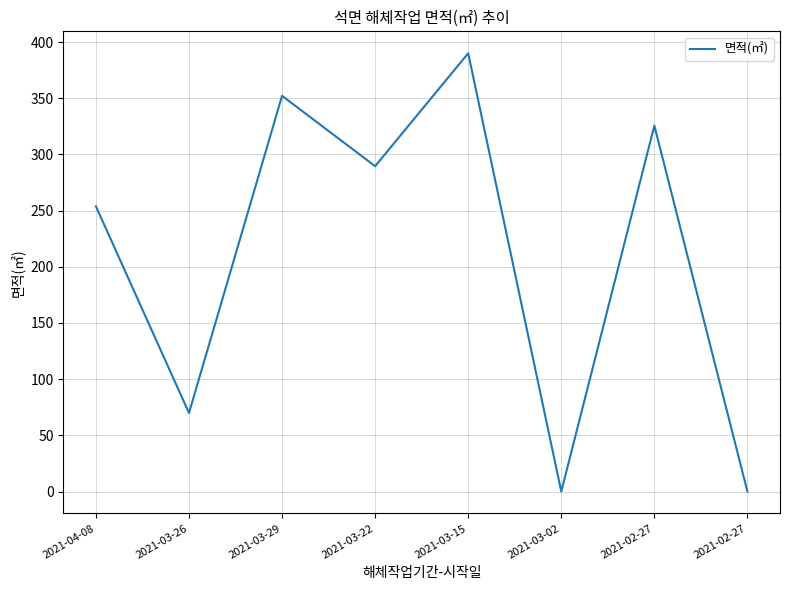

What is the change in value from 2021-03-26 to 2021-03-02?

-69.9